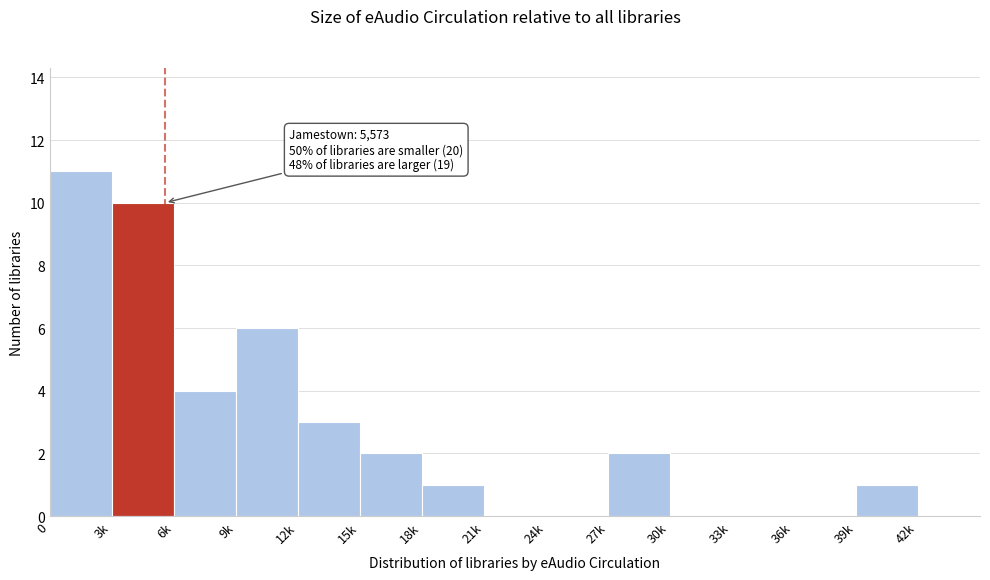

Reading left to right, list all the values displayed in this chart.

0=11	3k=10	6k=4	9k=6	12k=3	15k=2	18k=1	21k=0	24k=0	27k=2	30k=0	33k=0	36k=0	39k=1	42k=0